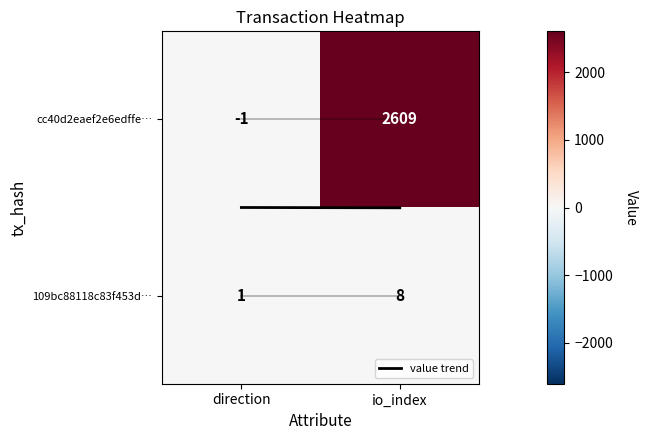

What is the average value of the cc40d2eaef2e6edffe… series?

1304